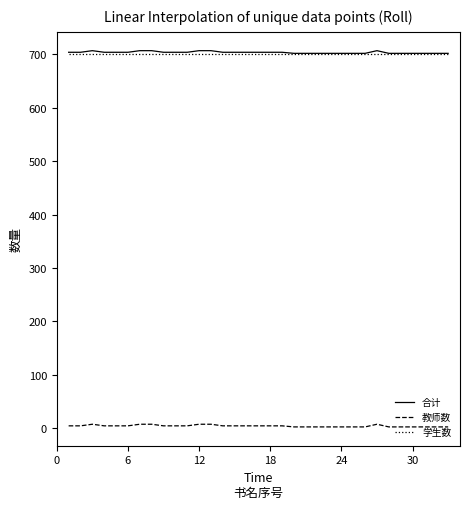

True or false: 合计 and 教师数 cross at least once.

False